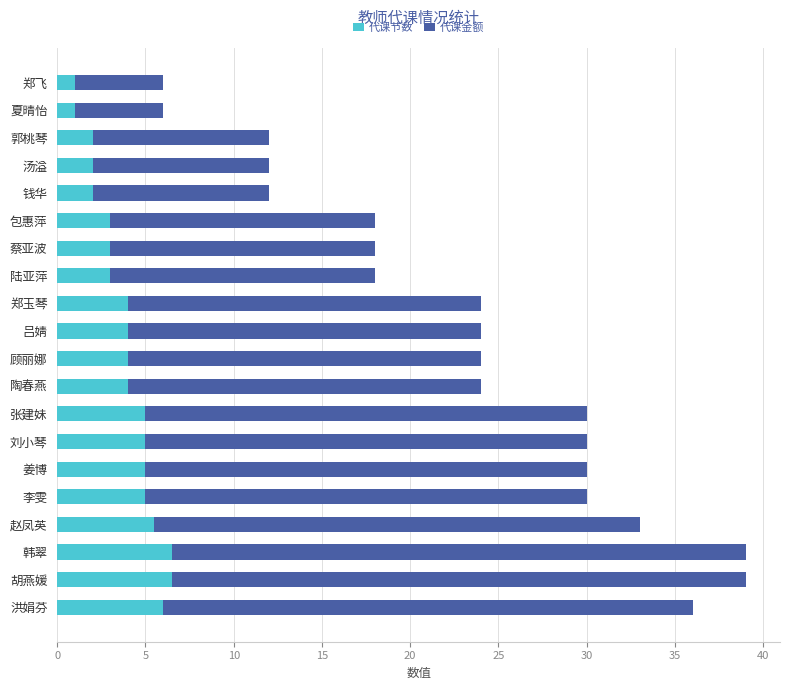

What is the approximate value of 代课节数 at 李雯?

5.0